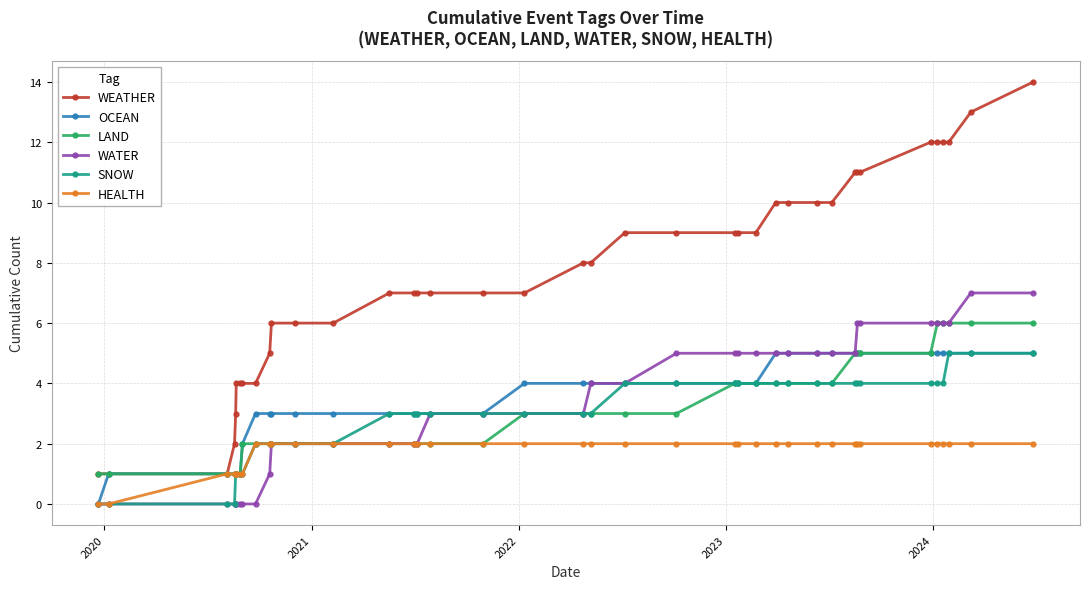

What is the value of the WATER point at the 16th from the left?

2